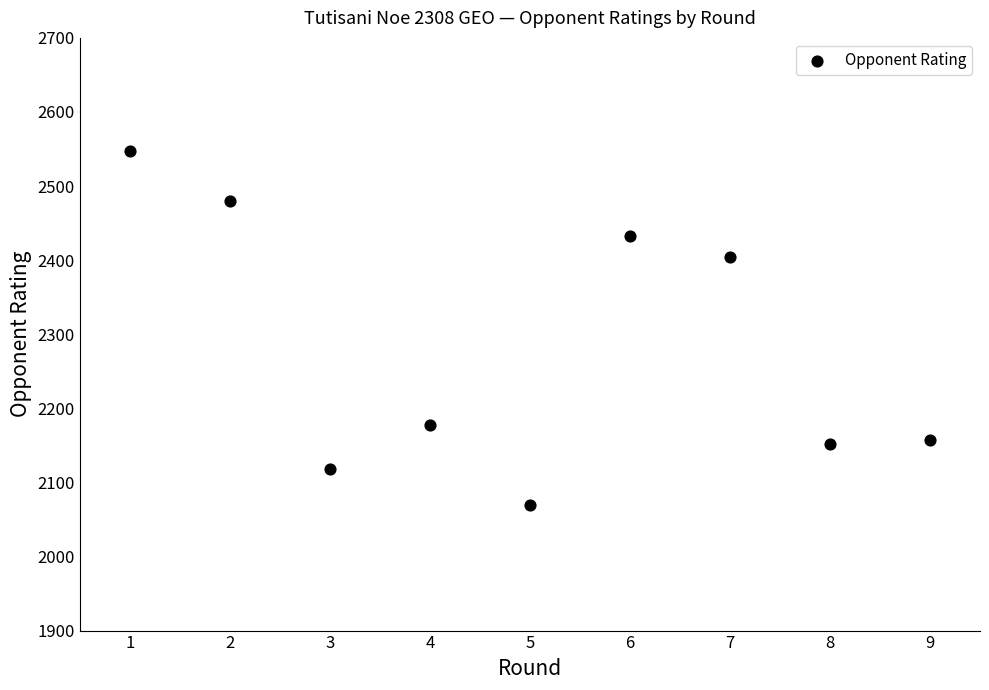

What is the range of Y values (max minus min)?

478